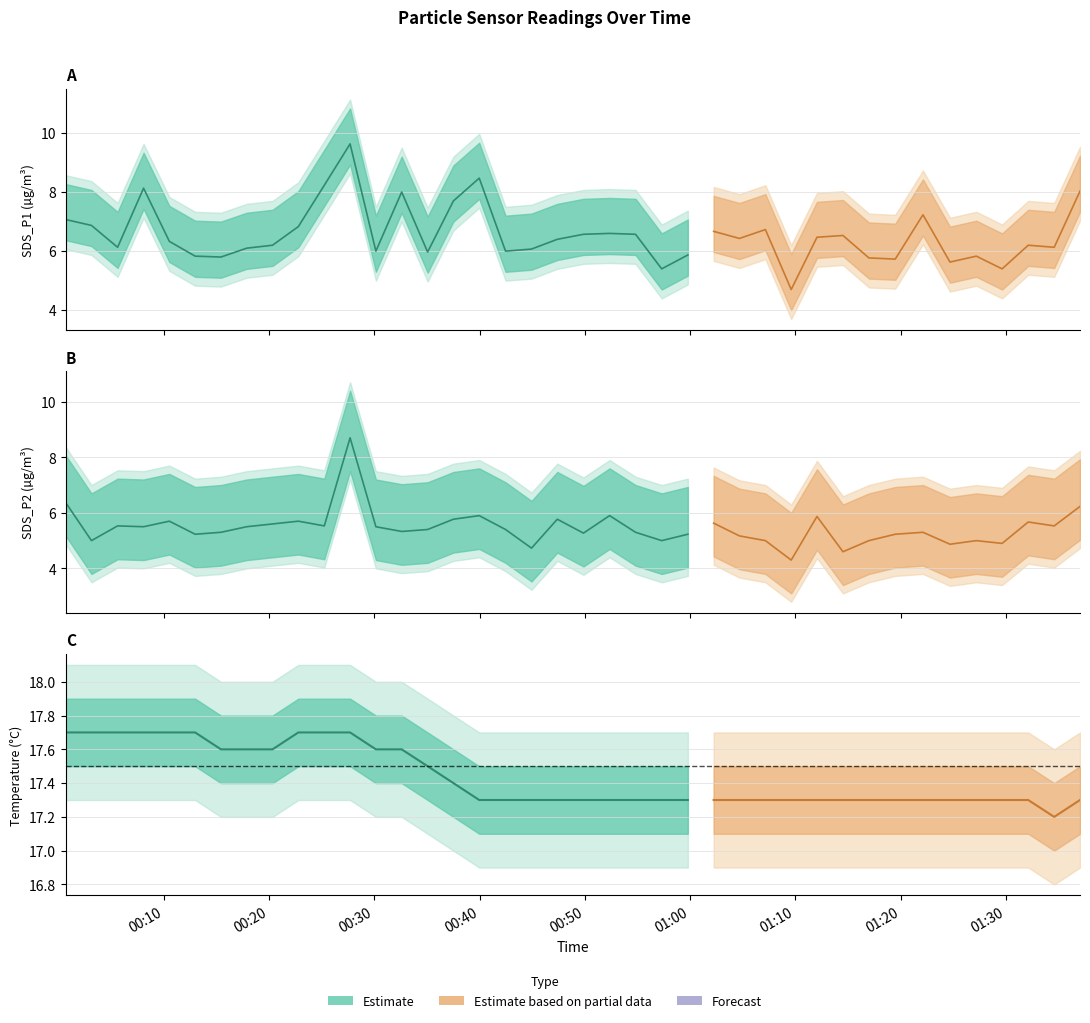

Does the chart have visible grid lines?

Yes